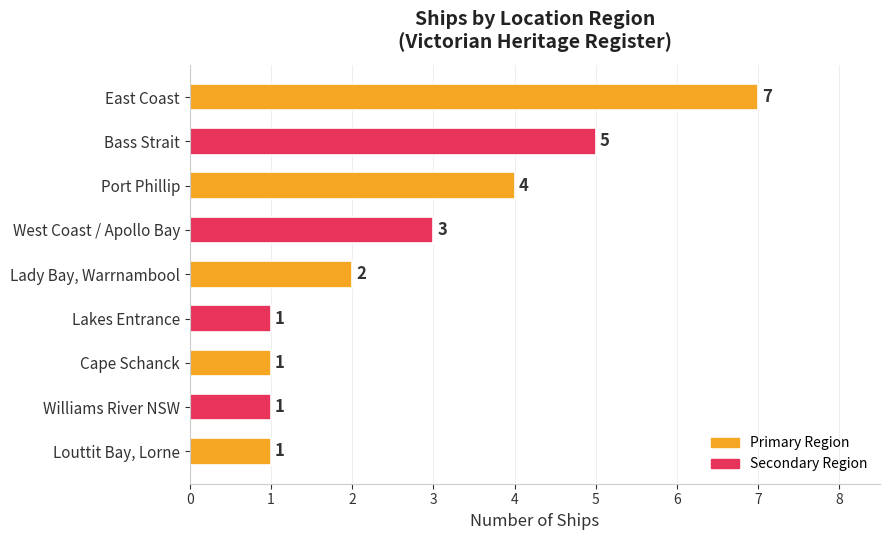

How many values are below 2?

4